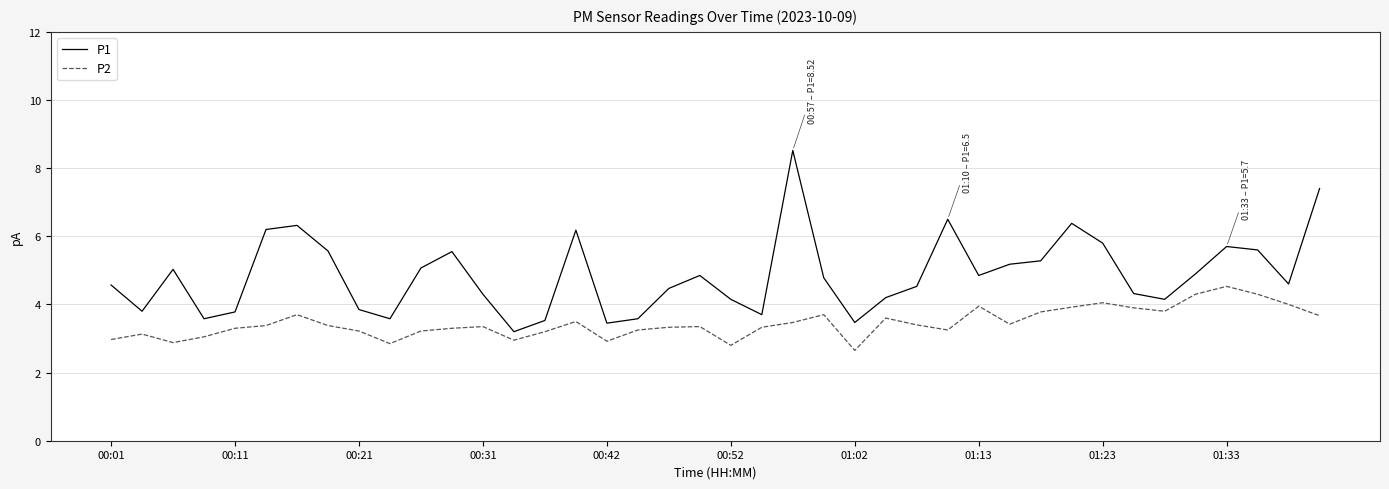

What is the difference between the maximum and minimum values in the P1 series?

5.3